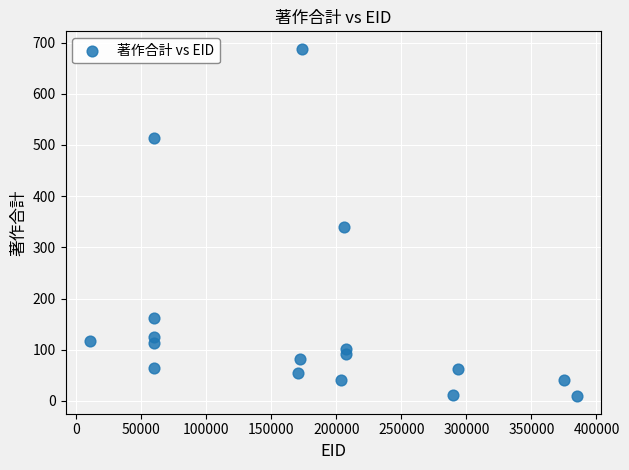

What Y value in the scatter plot is closest to 348?

340